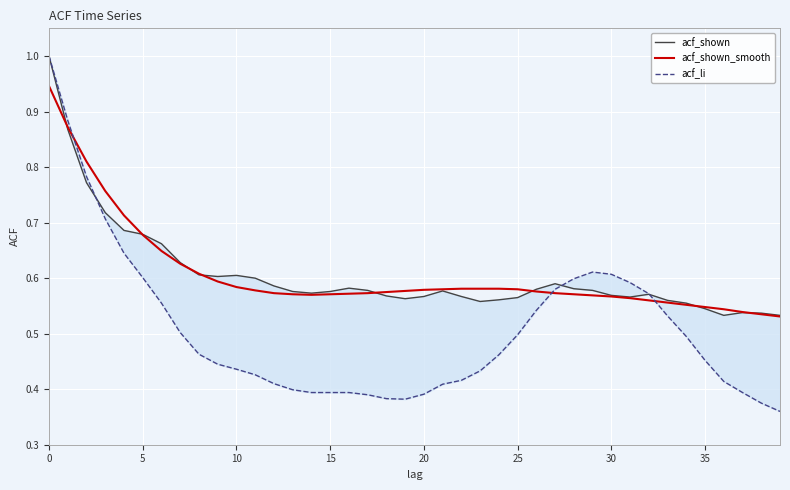

How many lines are shown in the chart?

3